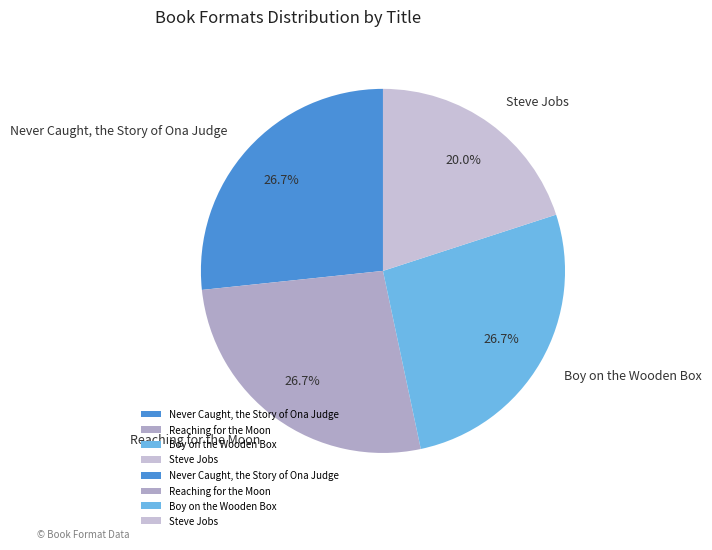

What is the smallest slice in the pie chart?

Steve Jobs